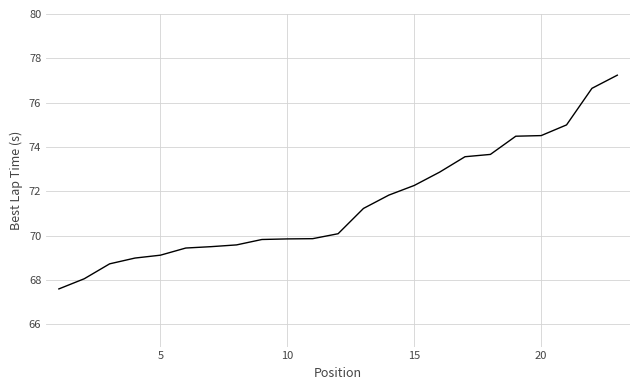

Count the number of data series in this chart.

1